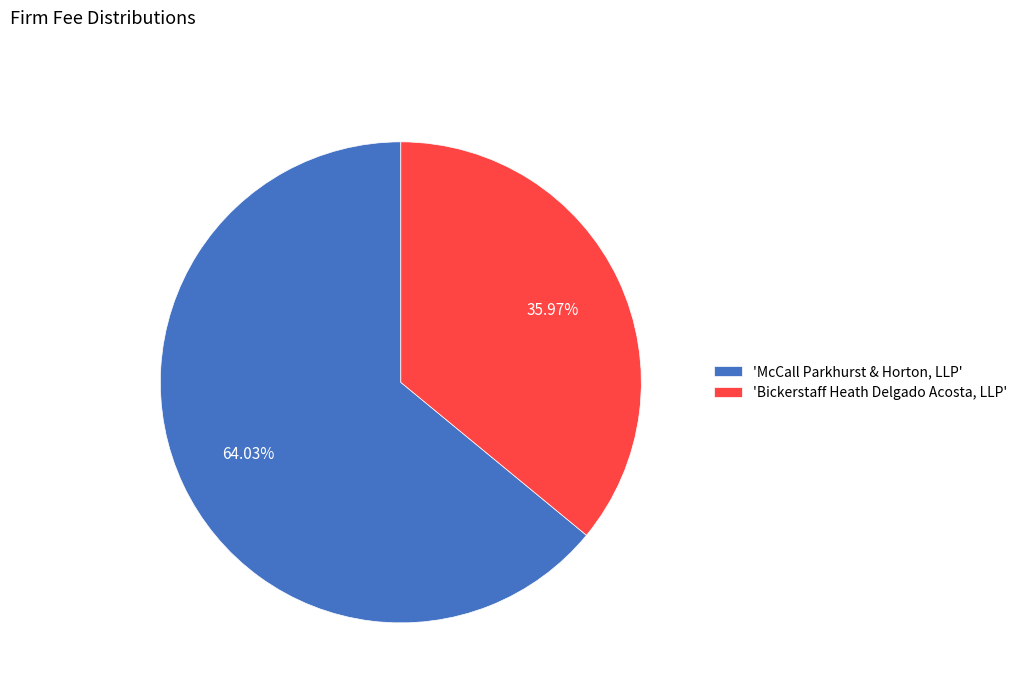

Rank the categories by value from highest to lowest.

'McCall Parkhurst & Horton, LLP', 'Bickerstaff Heath Delgado Acosta, LLP'